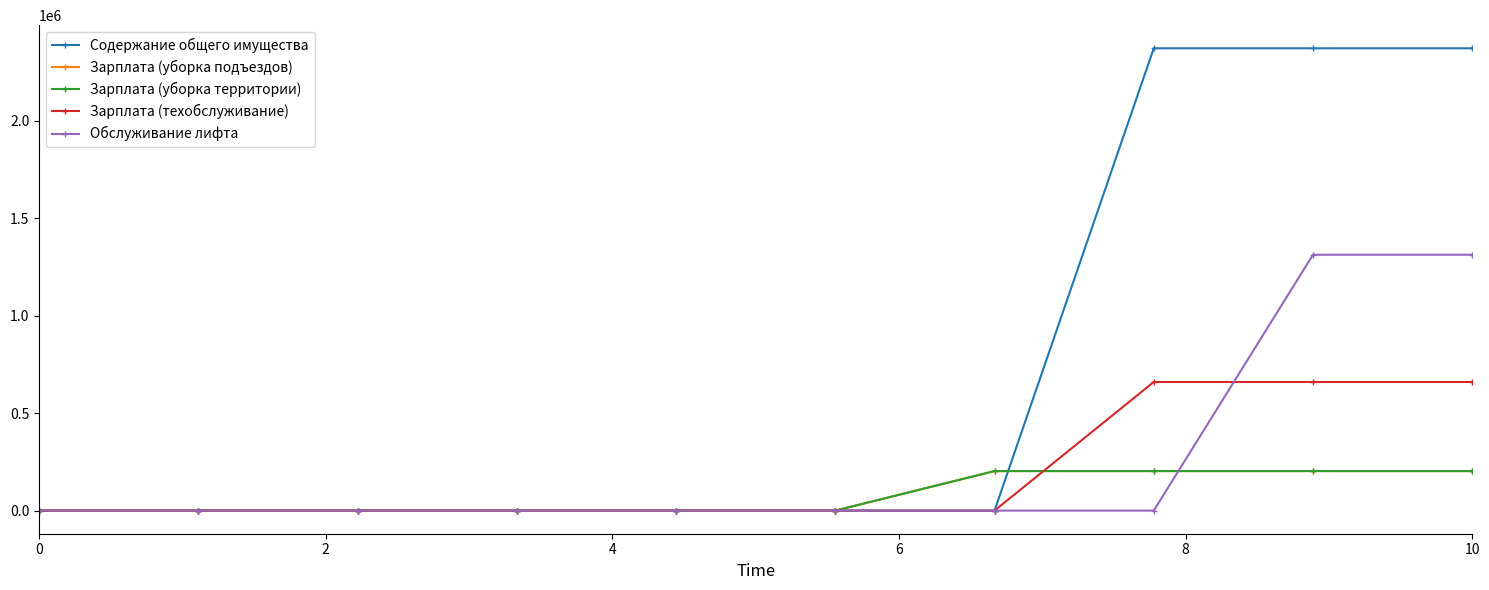

Which series has the largest total across all categories?

Содержание общего имущества